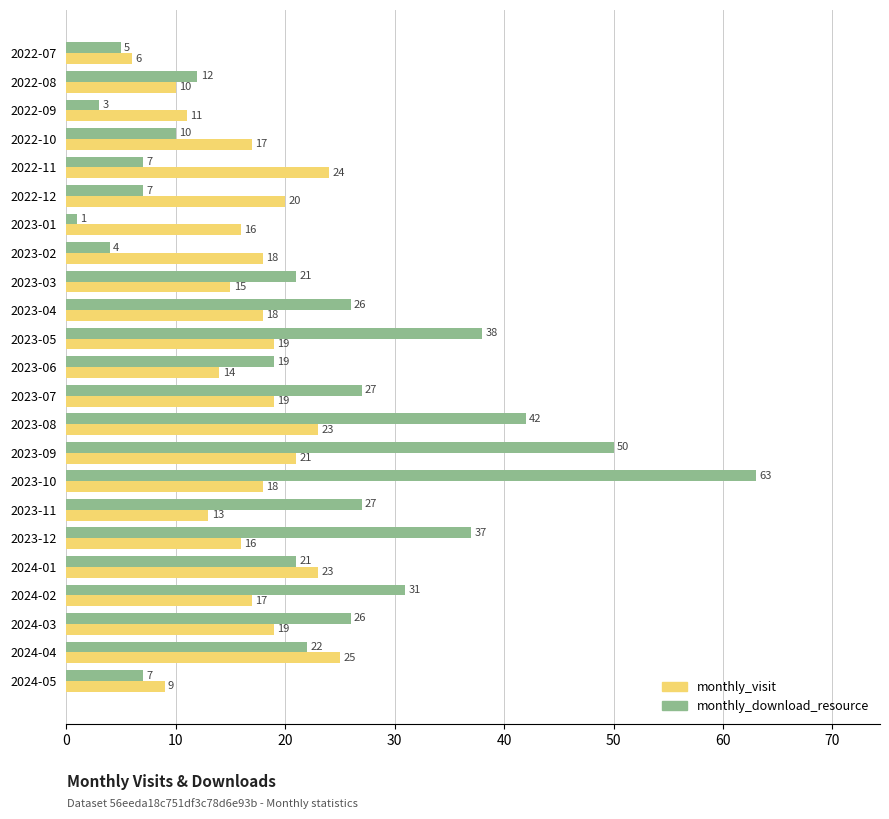

Read the monthly_download_resource value at 2024-04.

22